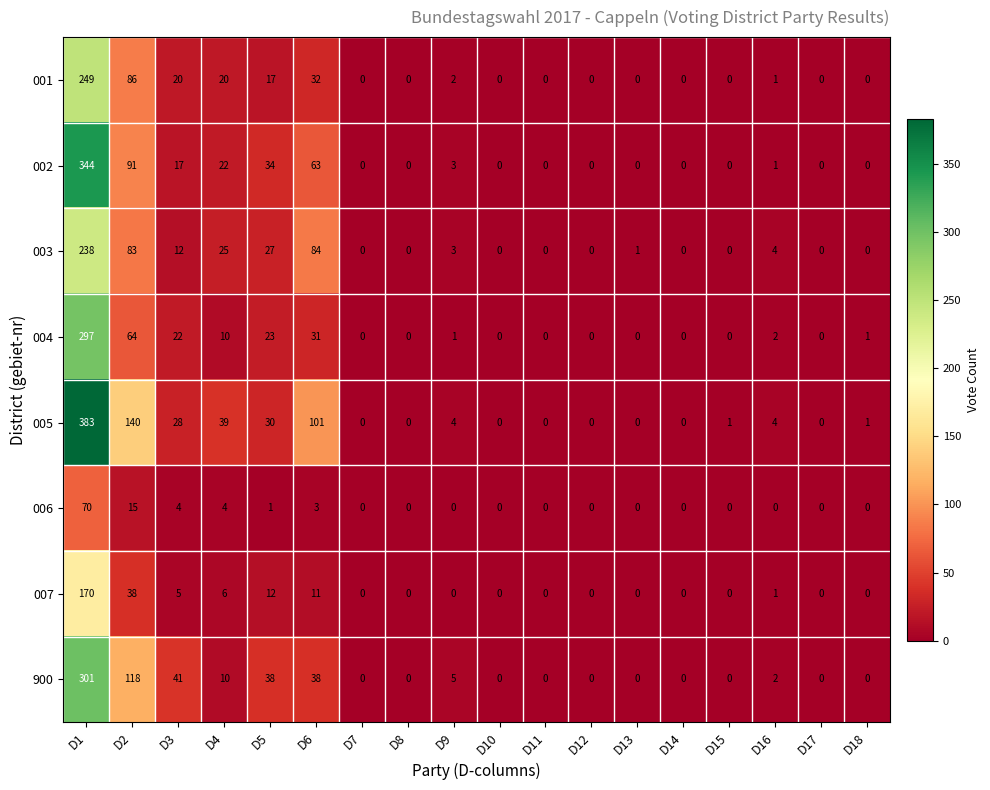

The 900 series shows 9 at D6. True or false?

False